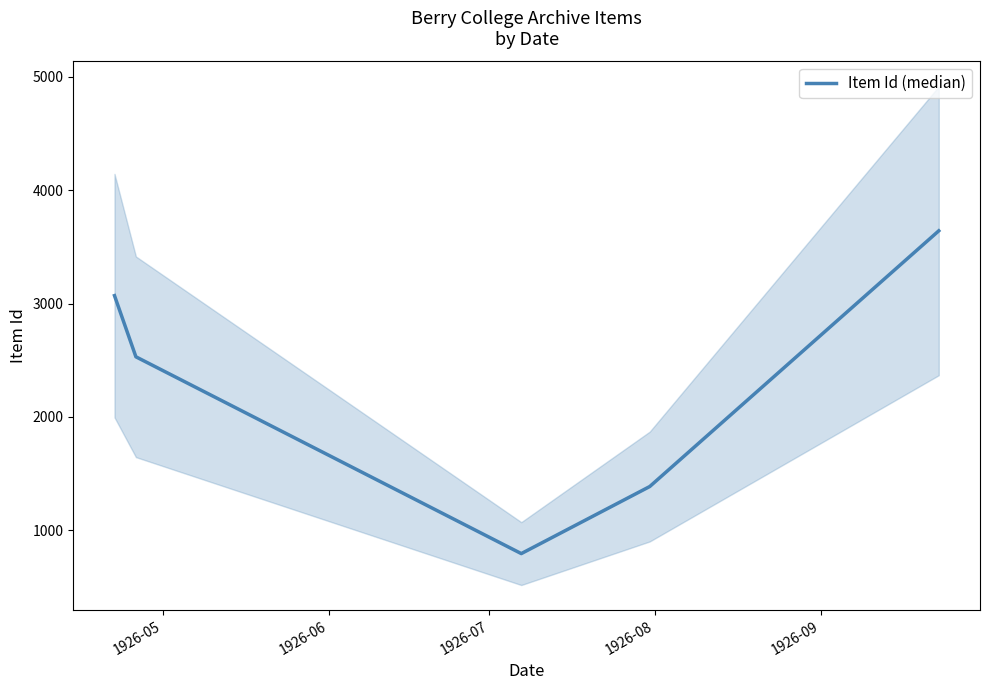

The value at 1926-05 is 4238. True or false?

False